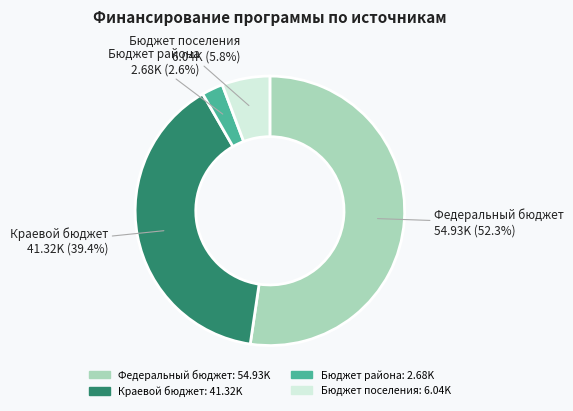

What is the largest slice in the pie chart?

Федеральный бюджет